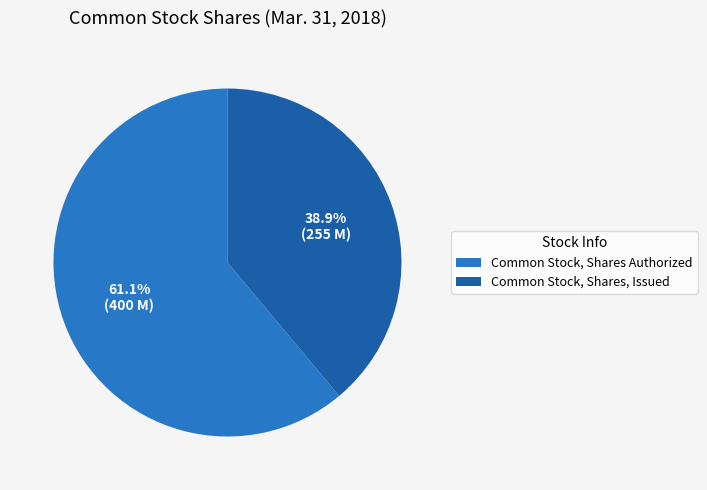

Is the sum of Common Stock, Shares Authorized and Common Stock, Shares, Issued greater than half?

Yes